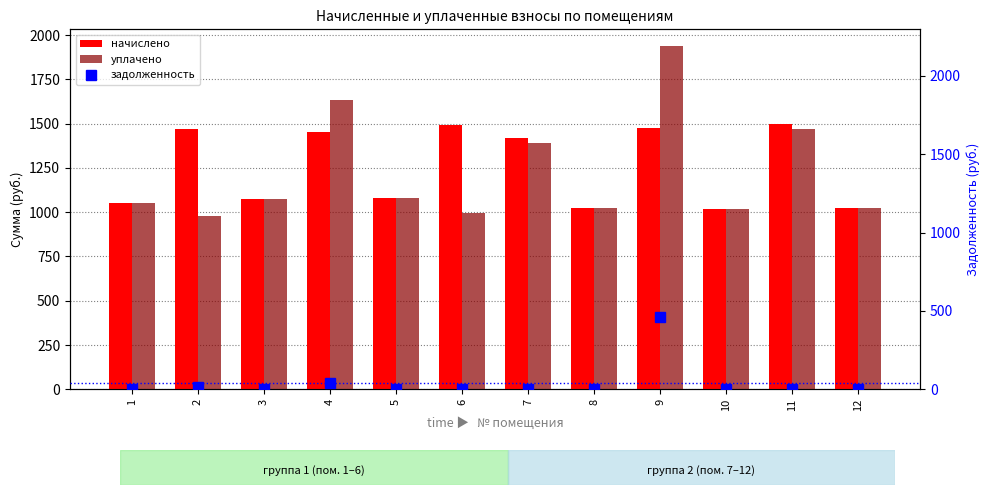

Which series has the largest total across all categories?

начислено